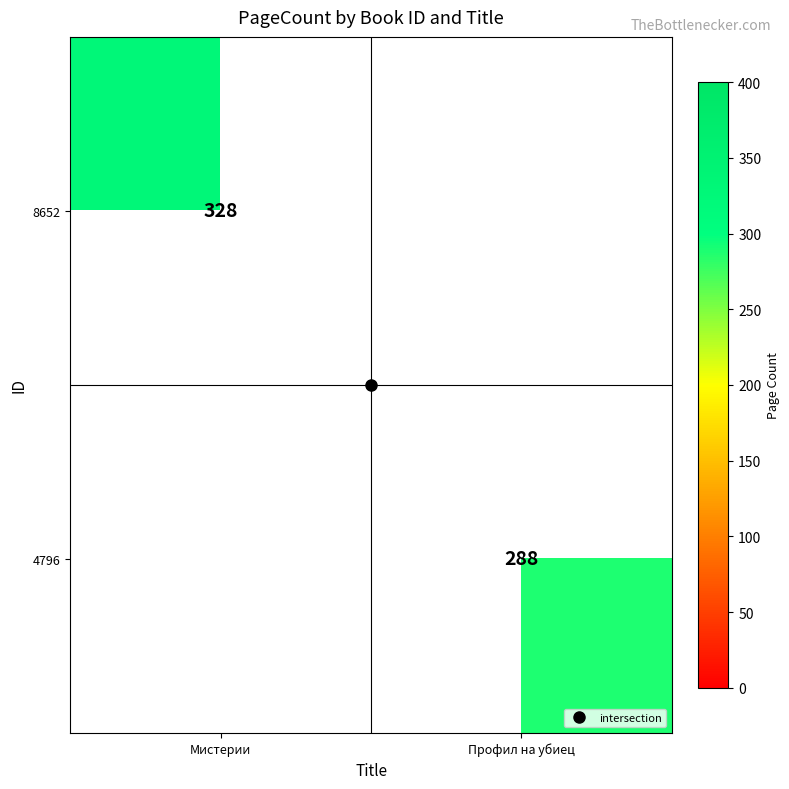

Rank the series at Профил на убиец from lowest to highest value.

8652, 4796